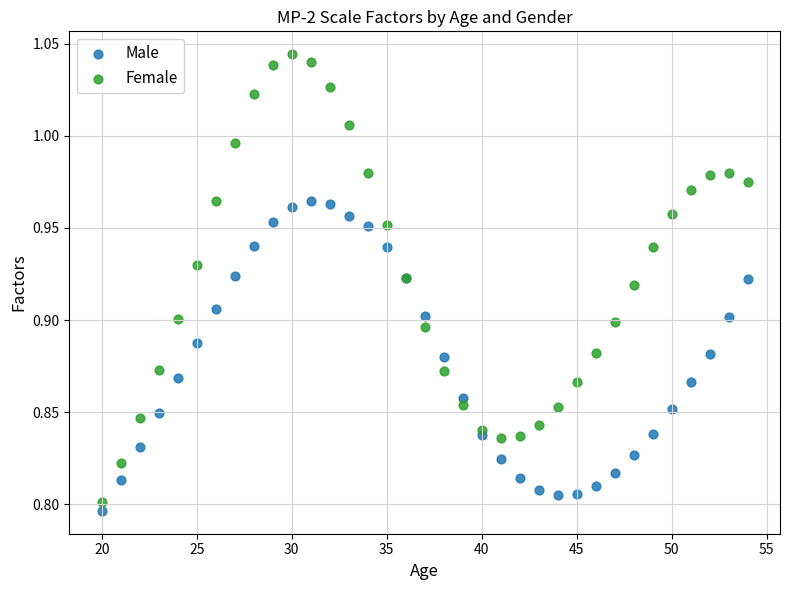

Which series reaches the maximum Y coordinate?

Female